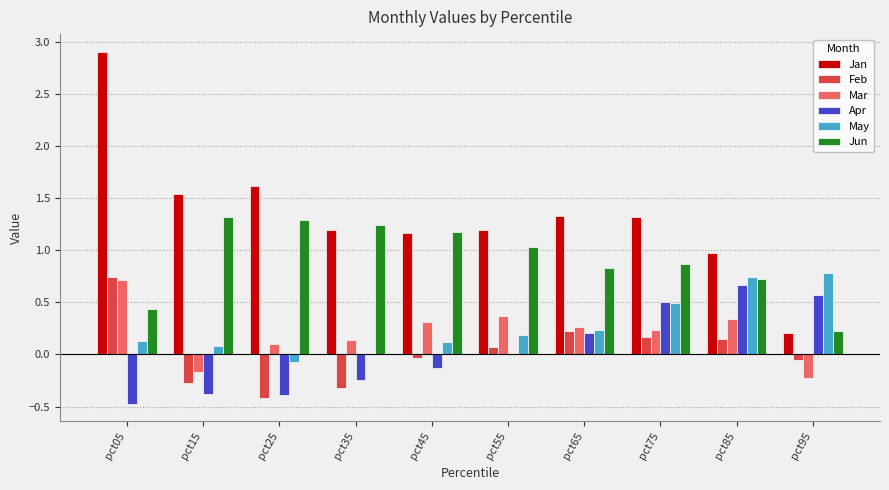

What is the sum of all Jan values?

13.4